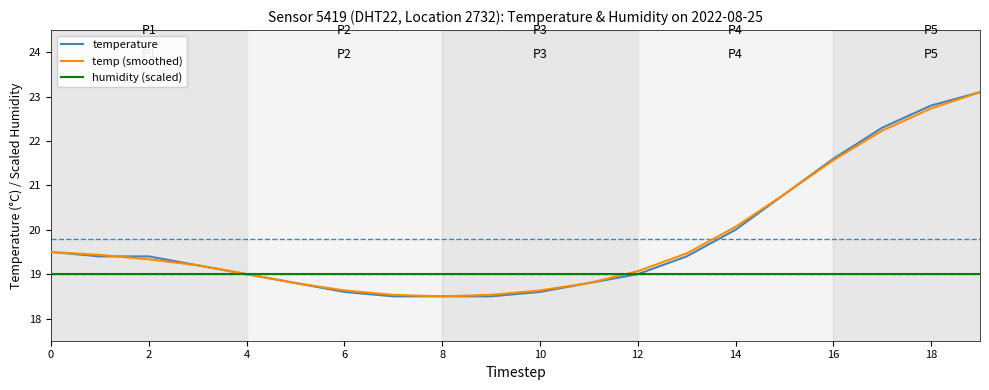

How many distinct data groups are displayed?

3